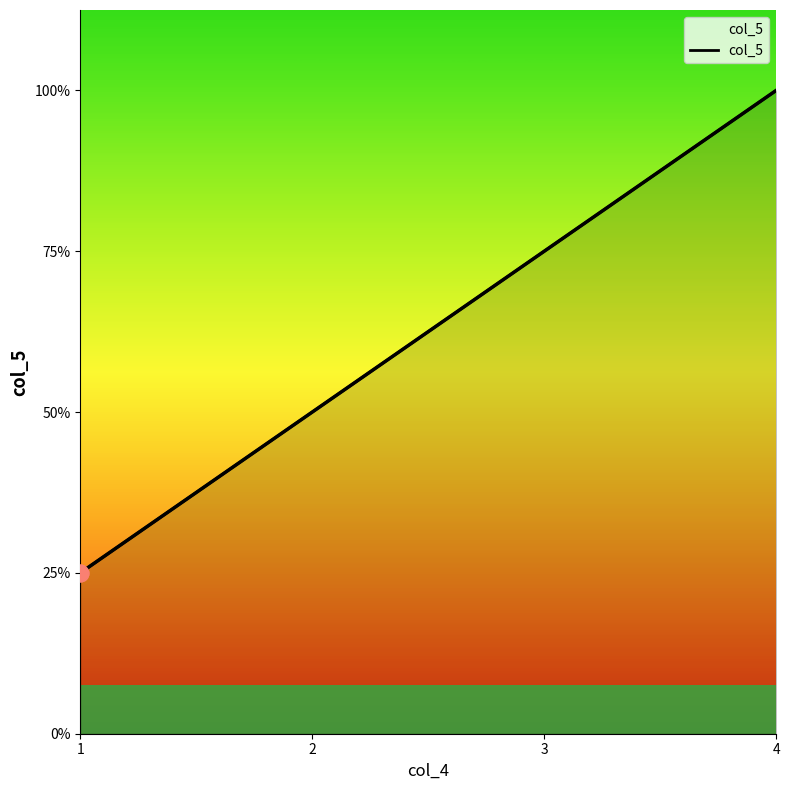

Reading right to left, extract all data points from this chart.

4	3	2	1